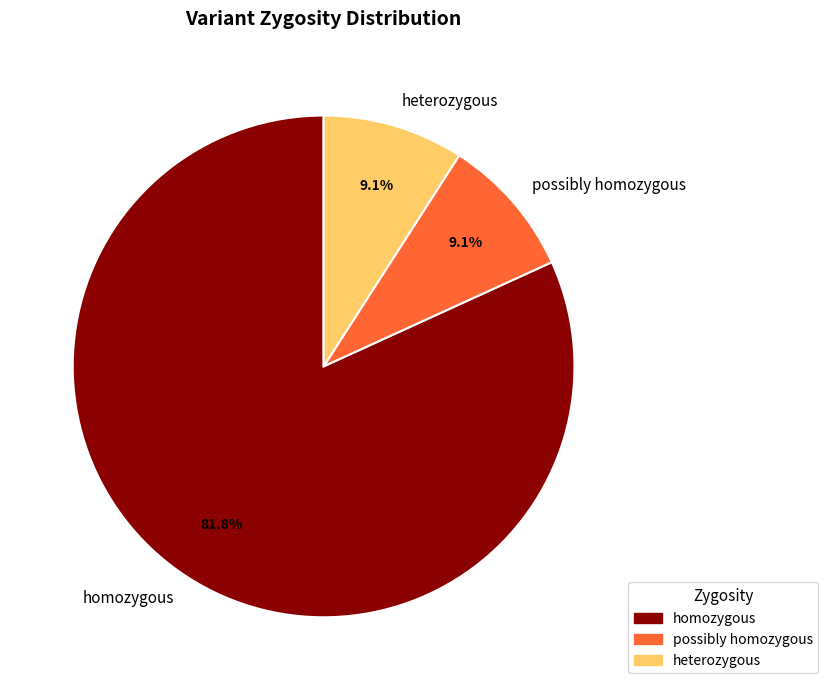

Is it true that heterozygous is 23% of the pie?

False